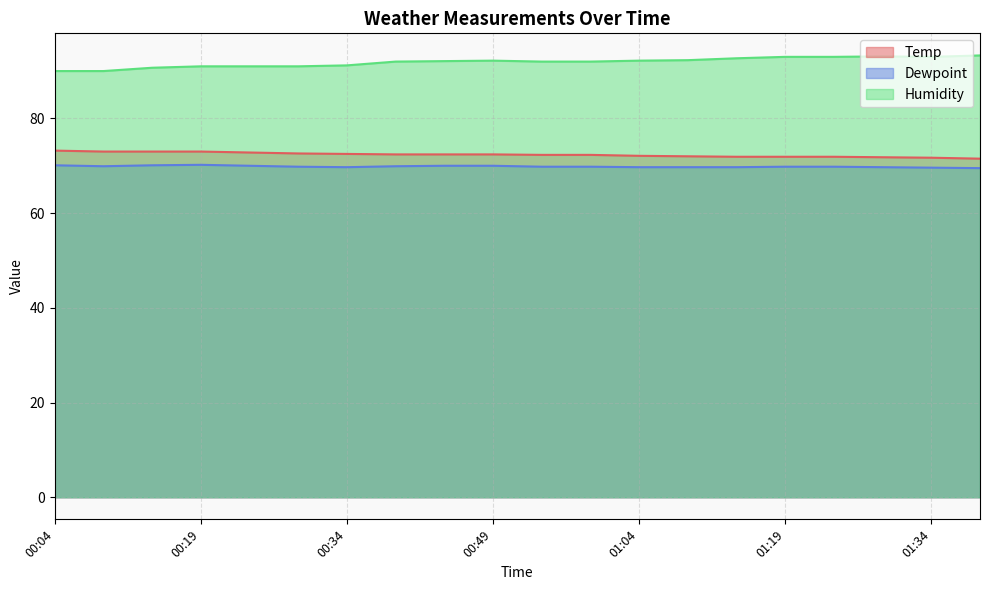

How many categories are shown in the chart?

20